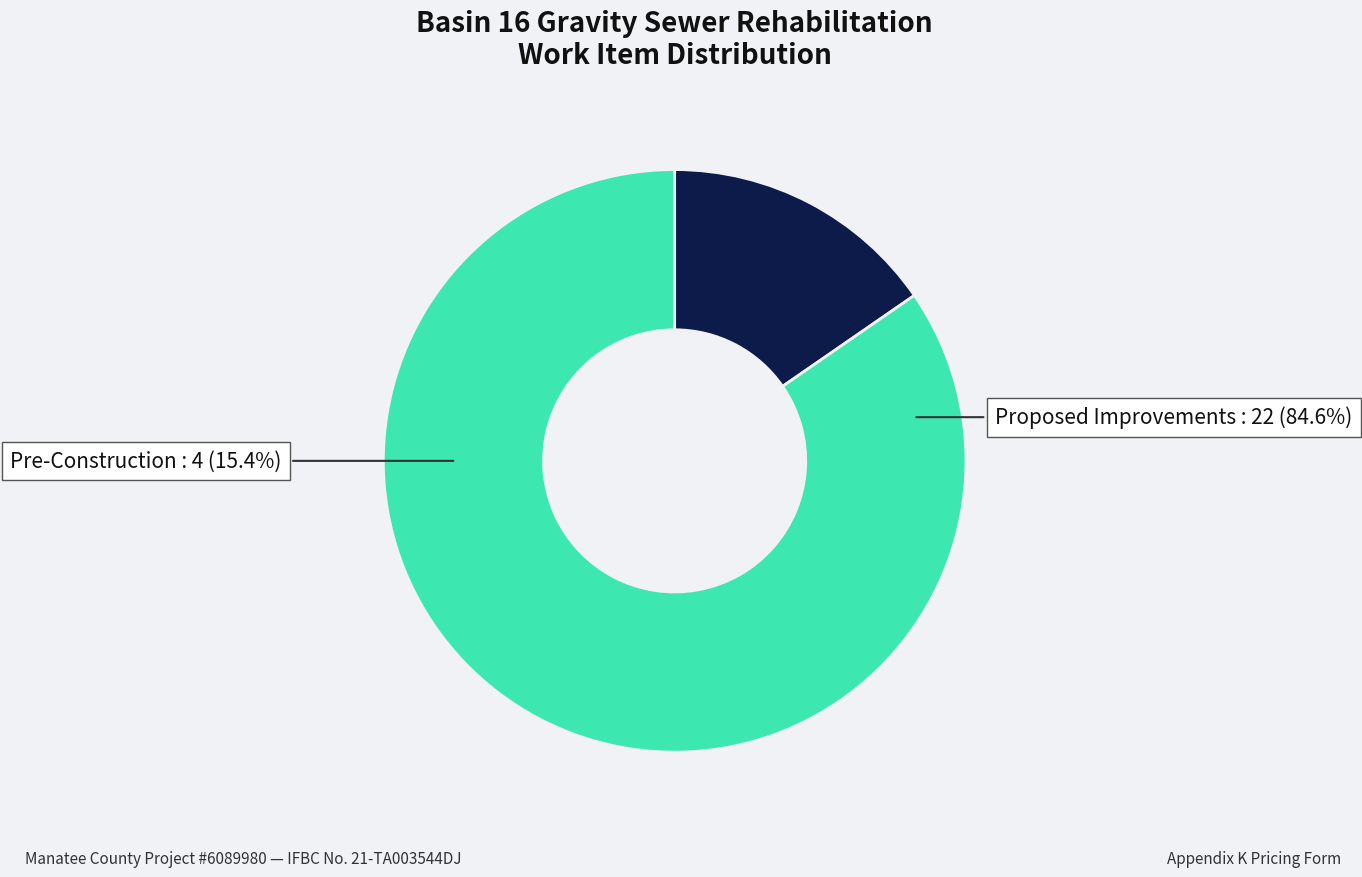

Does Proposed Improvements account for over 50% of the chart?

Yes